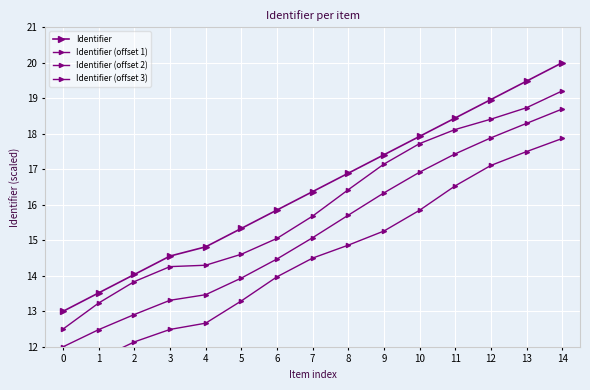

At which label does Identifier (offset 1) first exceed 15?

6